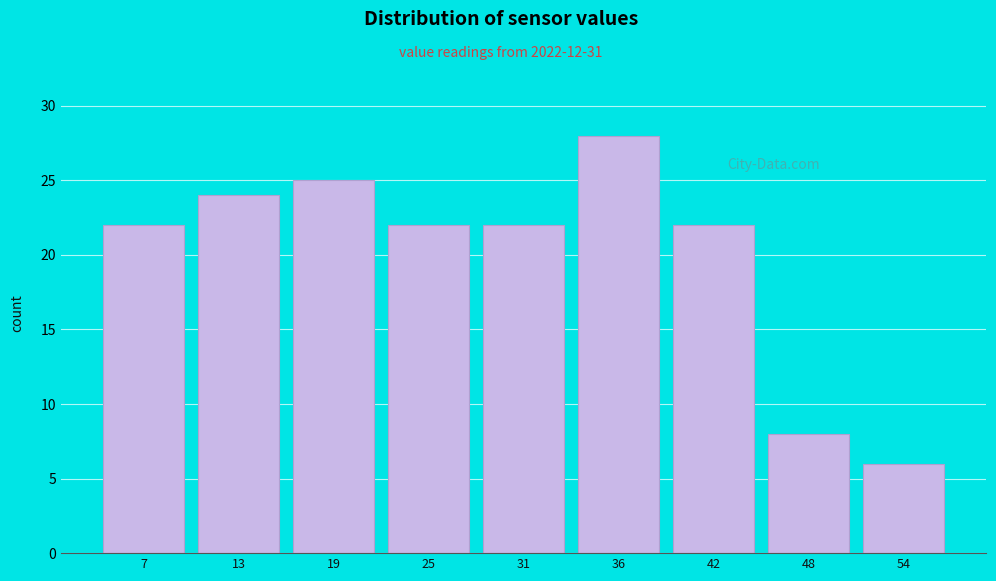

Reading left to right, extract all data points from this chart.

22	24	25	22	22	28	22	8	6